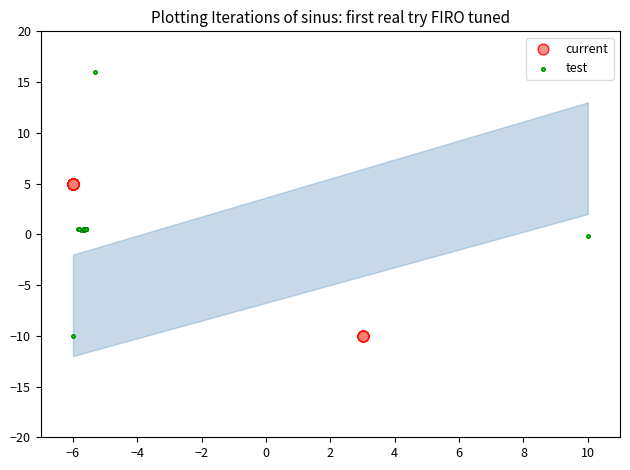

Which series has the largest Y range (max minus min)?

test